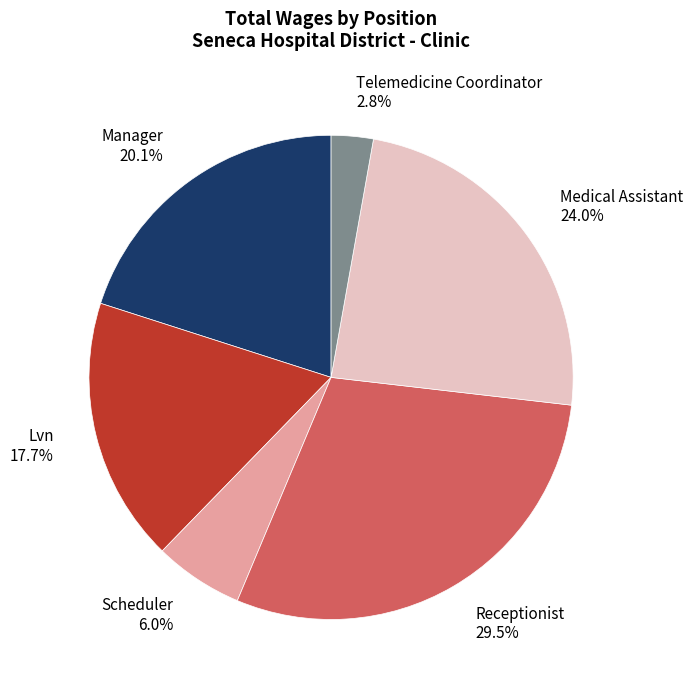

The Medical Assistant slice represents 13% of the pie. True or false?

False